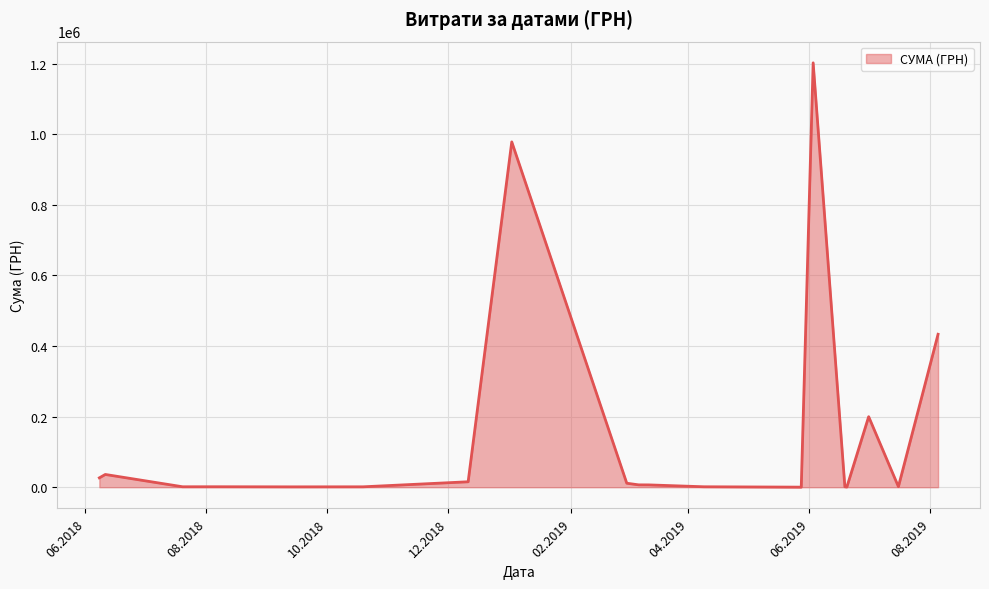

What is the maximum value shown in the chart?

1202411.5